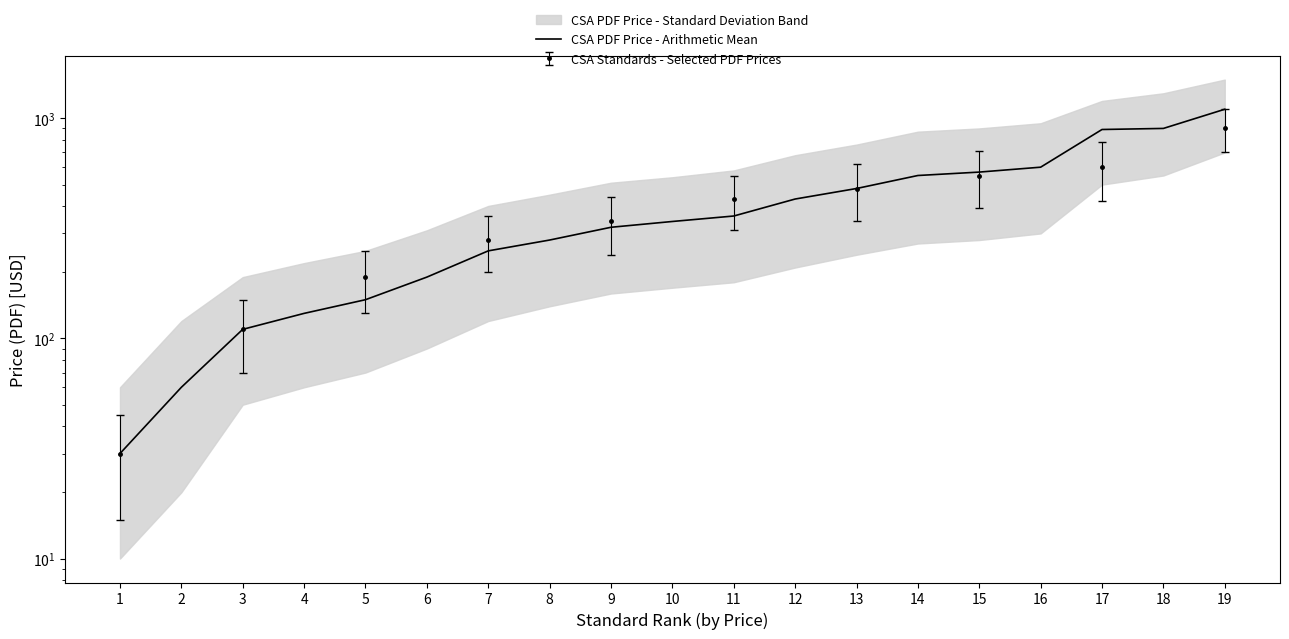

What is the average value?

407